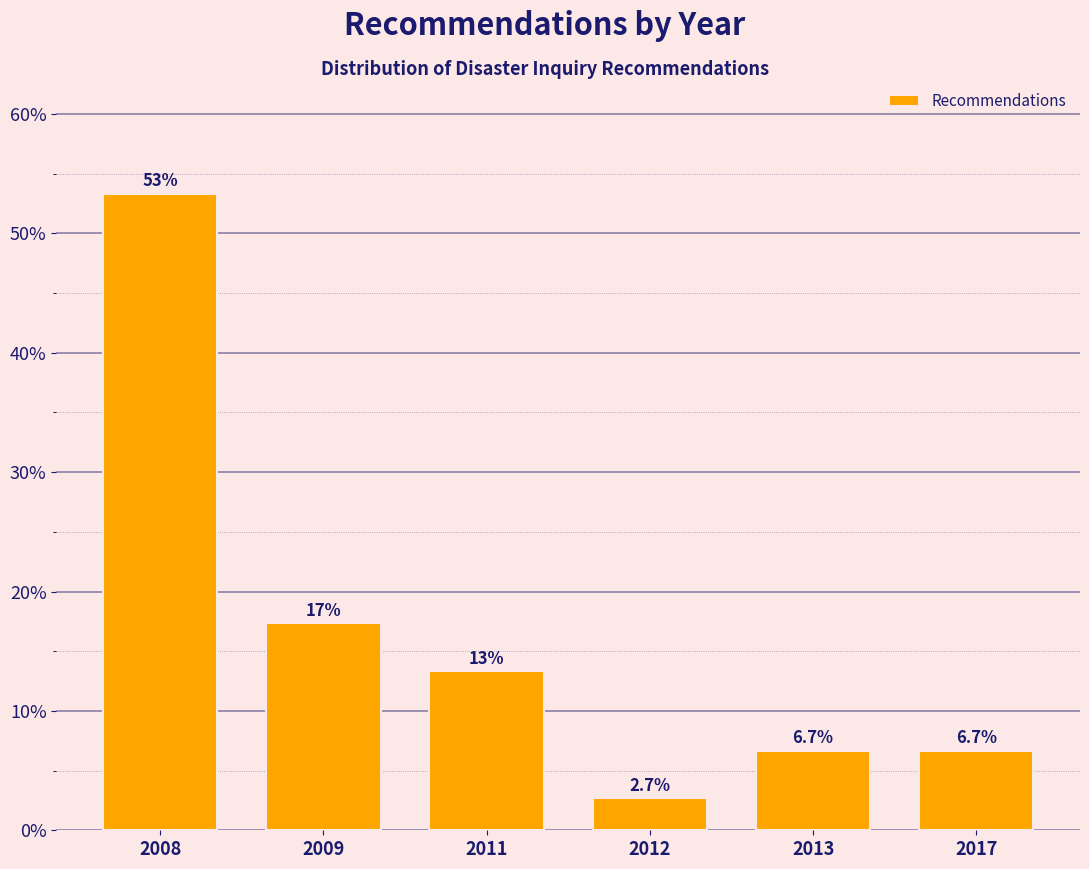

Reading left to right, what are all the values shown in this chart?

53.3	17.3	13.3	2.7	6.7	6.7